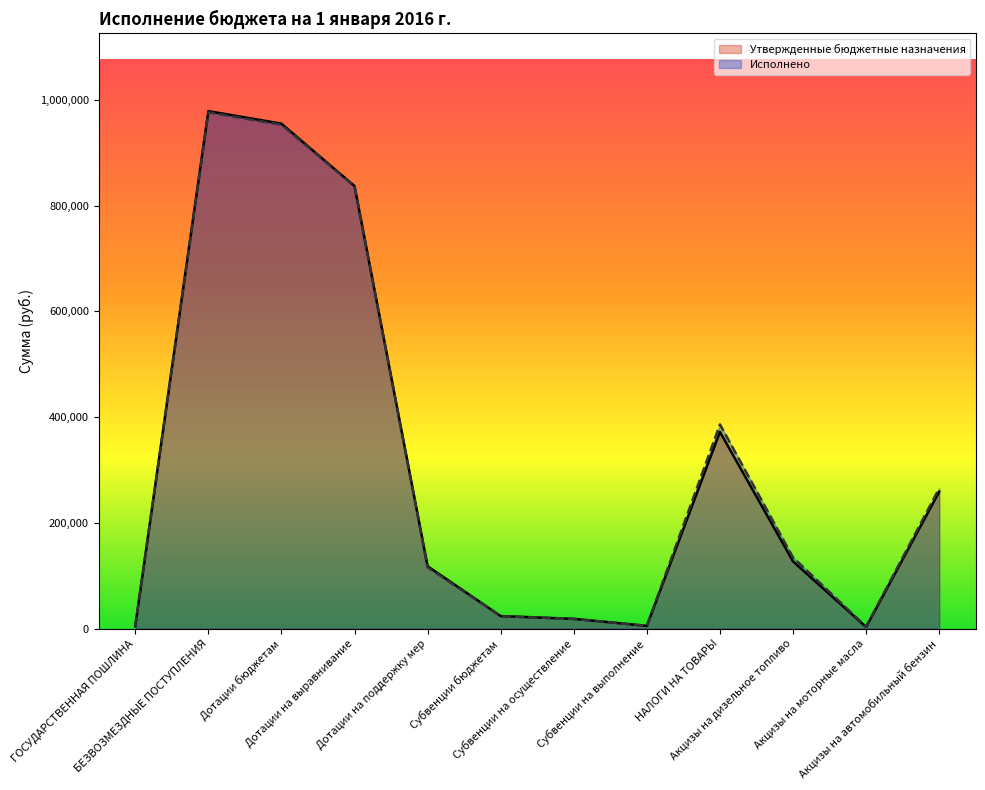

What is the difference between the maximum and minimum values in the Утвержденные бюджетные назначения series?

975499.5